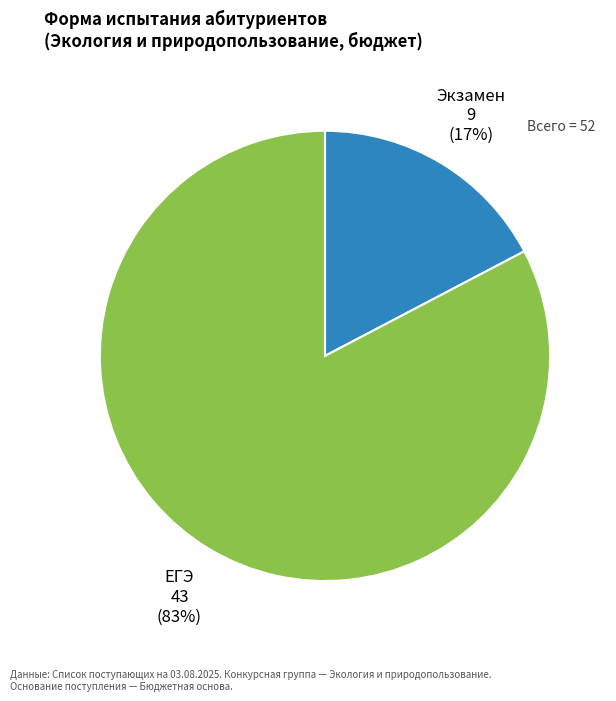

Does any single category account for the majority?

Yes